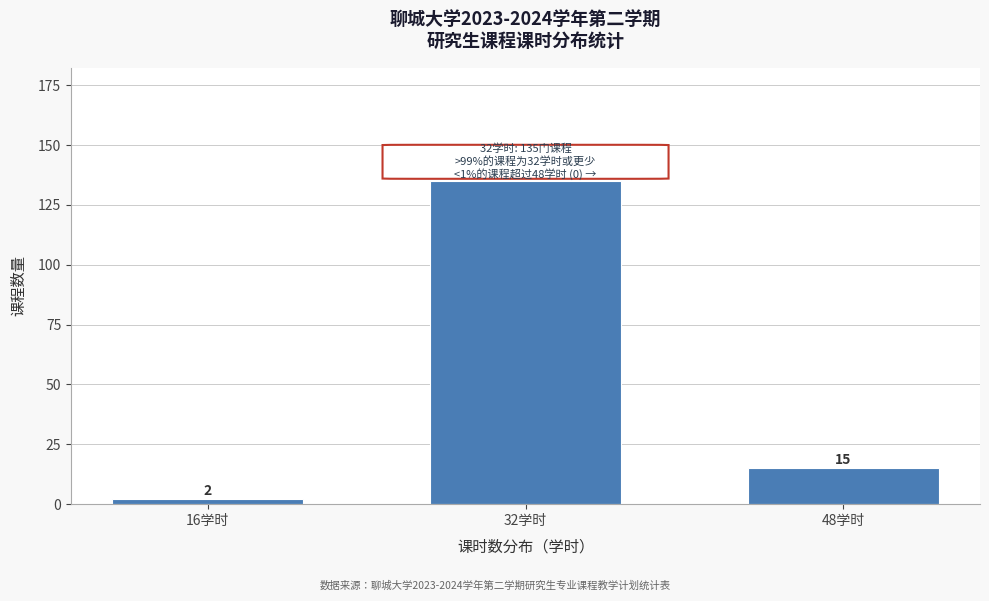

Reading left to right, transcribe all the data shown in this chart.

2	135	15